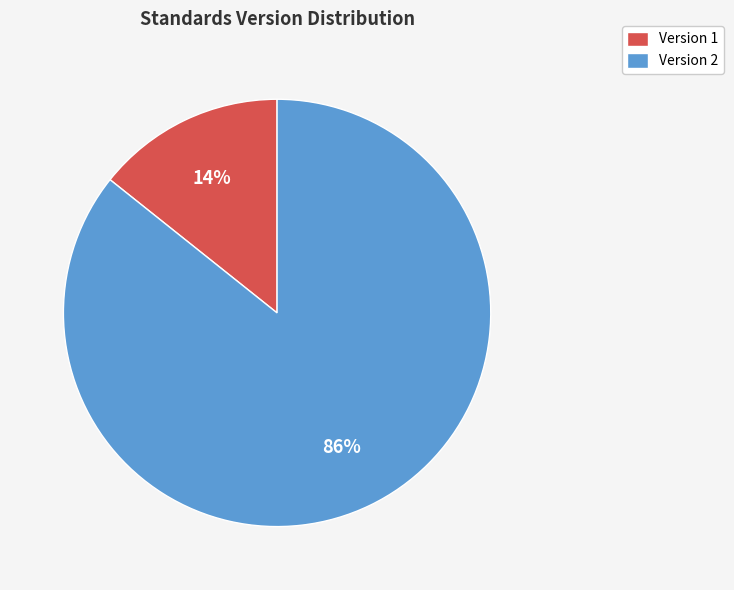

Is there any slice that represents more than half of the pie?

Yes